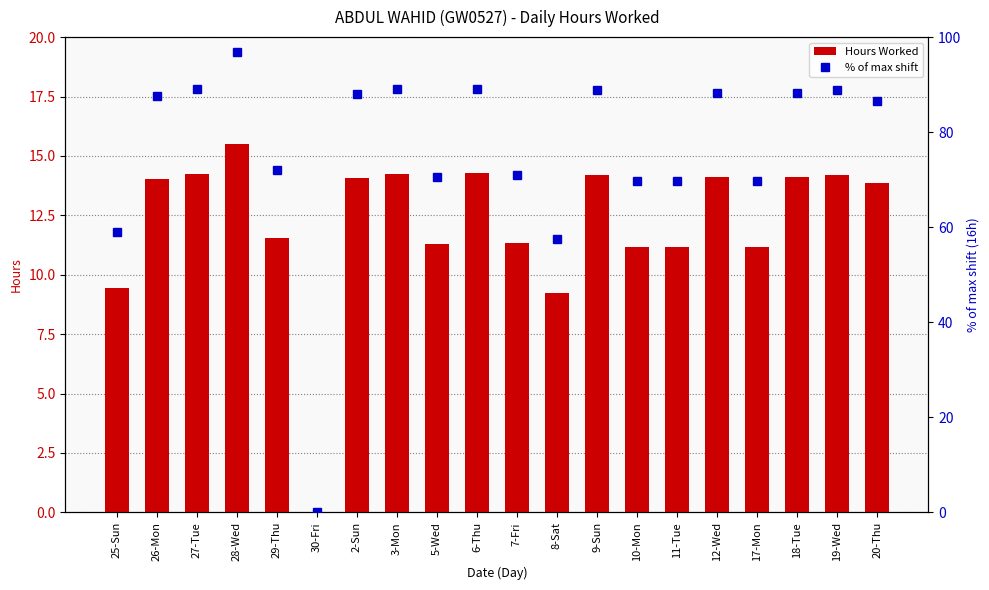

What is the average value of the Hours Worked series?

12.2